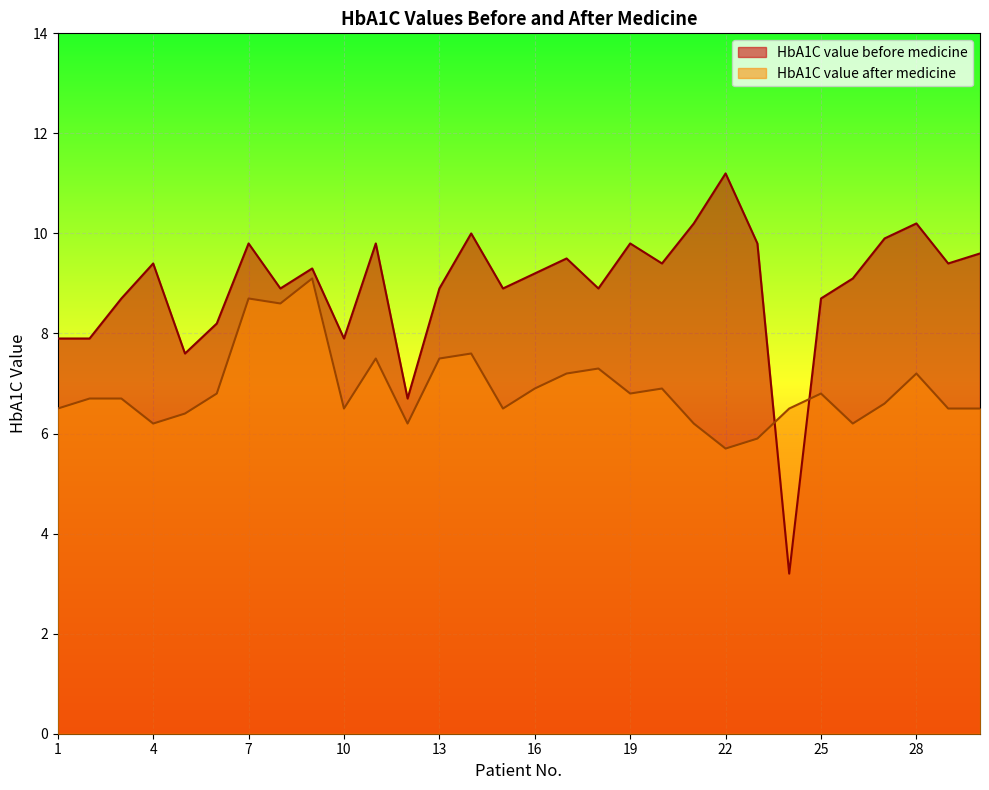

At which category does HbA1C value after medicine reach its first local valley?

4